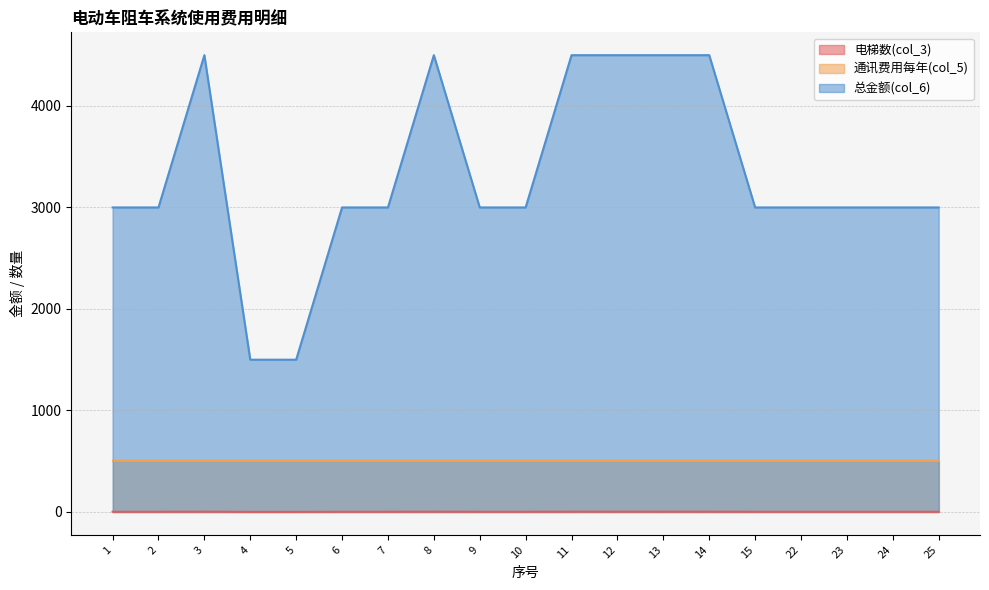

What is the difference between the second highest and second lowest values in the 总金额(col_6) series?

3000